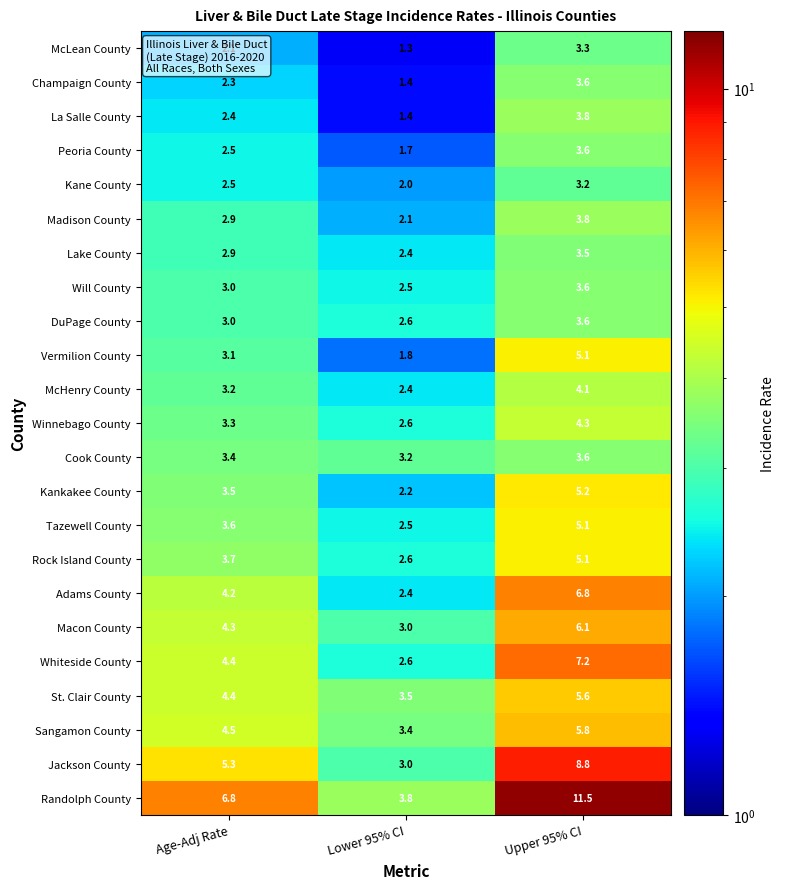

What is the smallest value displayed?

1.3